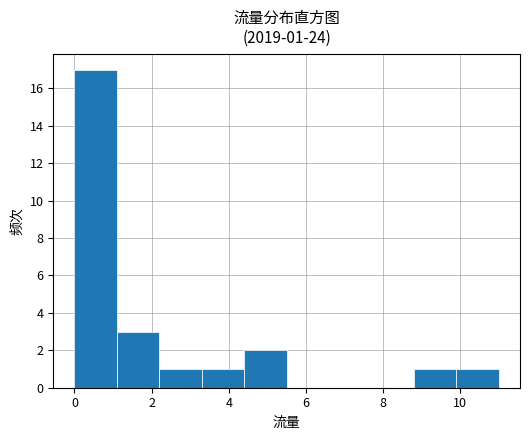

Over which range of the x-axis is the bar tallest?

0.0 to 1.1